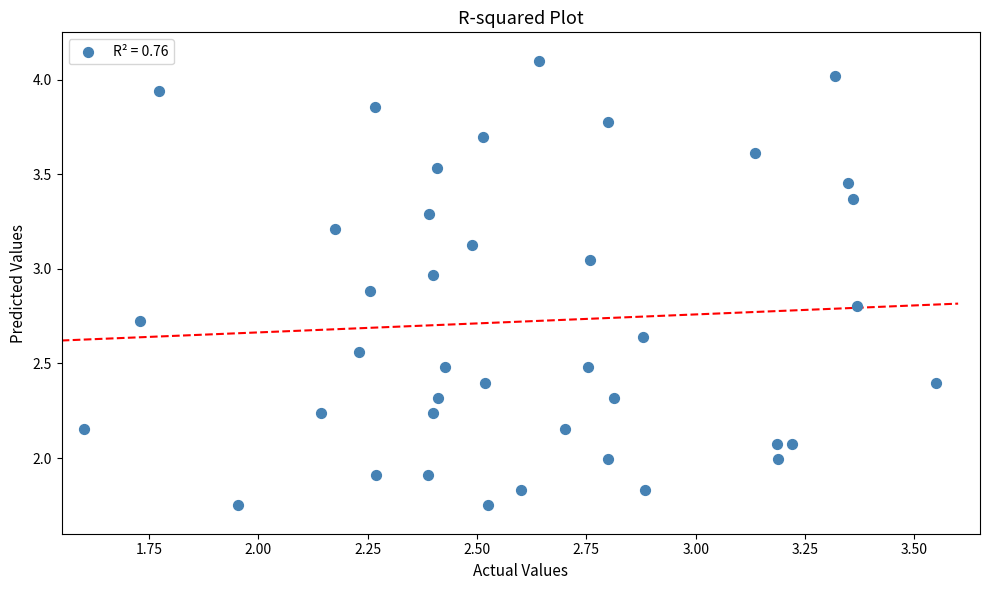

What is the range of X values (max minus min)?

1.9